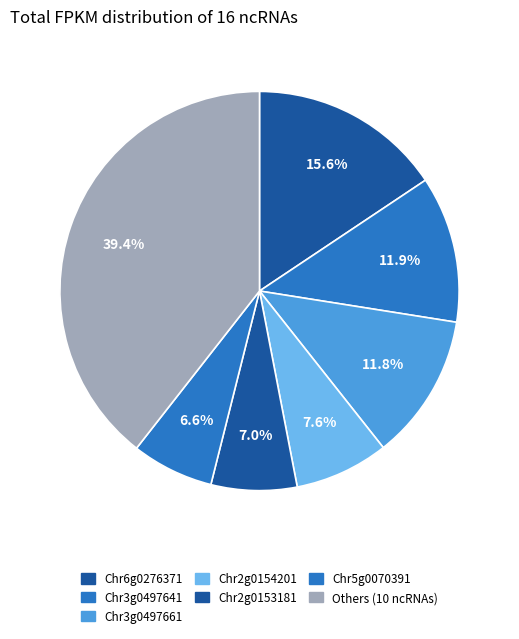

Count the number of slices in the pie.

7